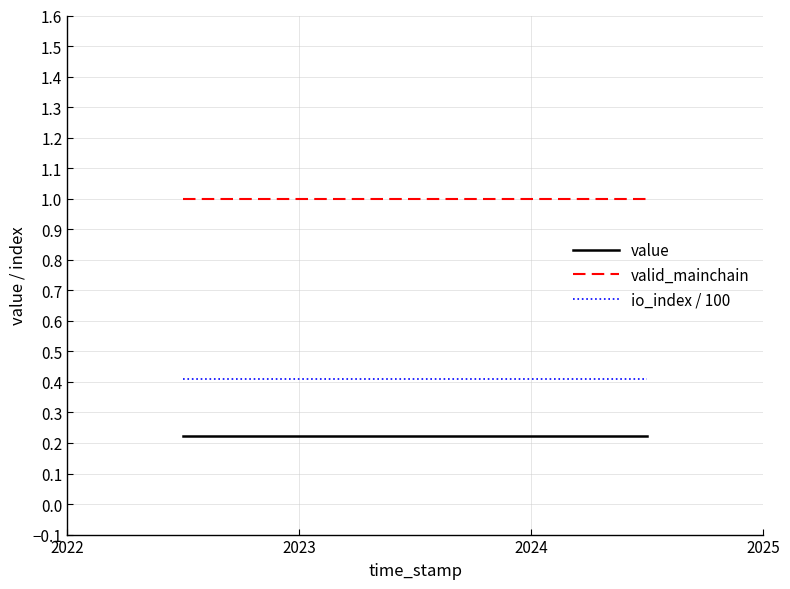

True or false: io_index / 100 and valid_mainchain cross at least once.

False